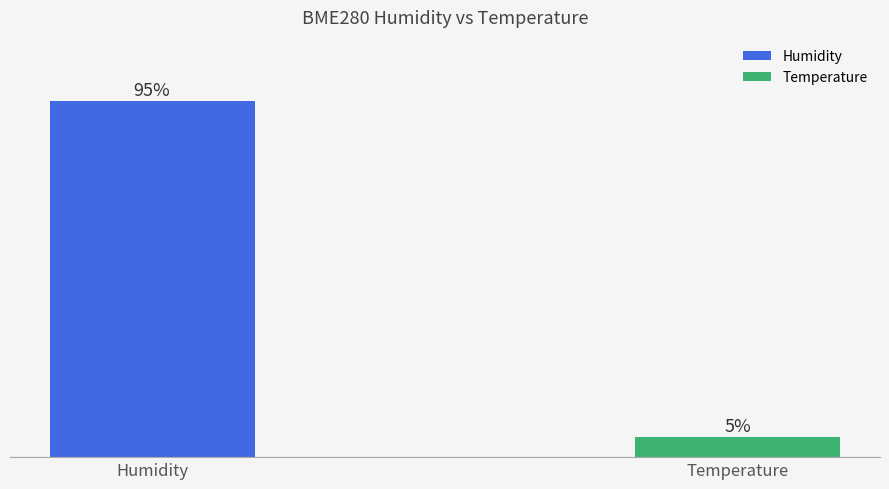

How many distinct data groups are displayed?

1